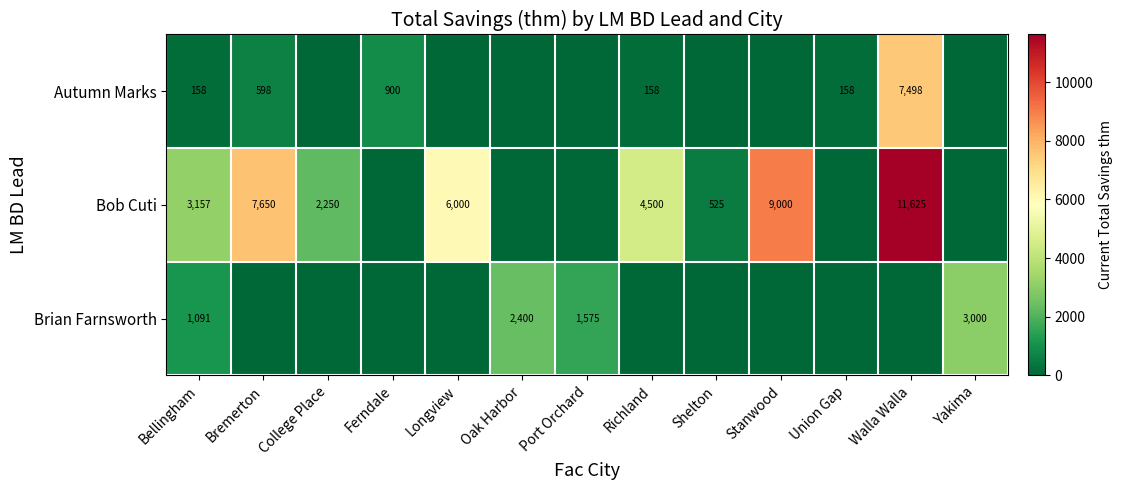

What is the spread (max minus min) of values at Longview?

6000.0